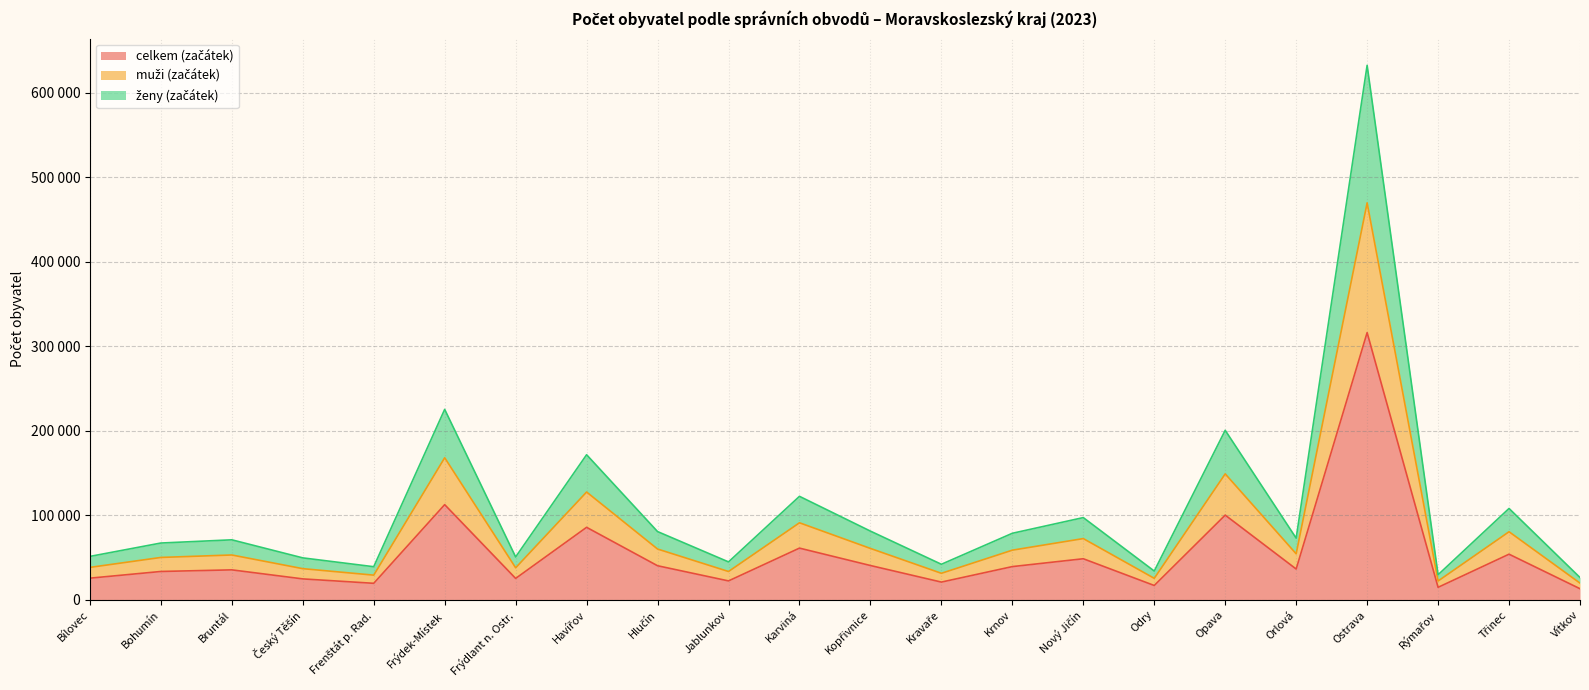

True or false: ženy (začátek) has more than 1 interior local peaks.

True